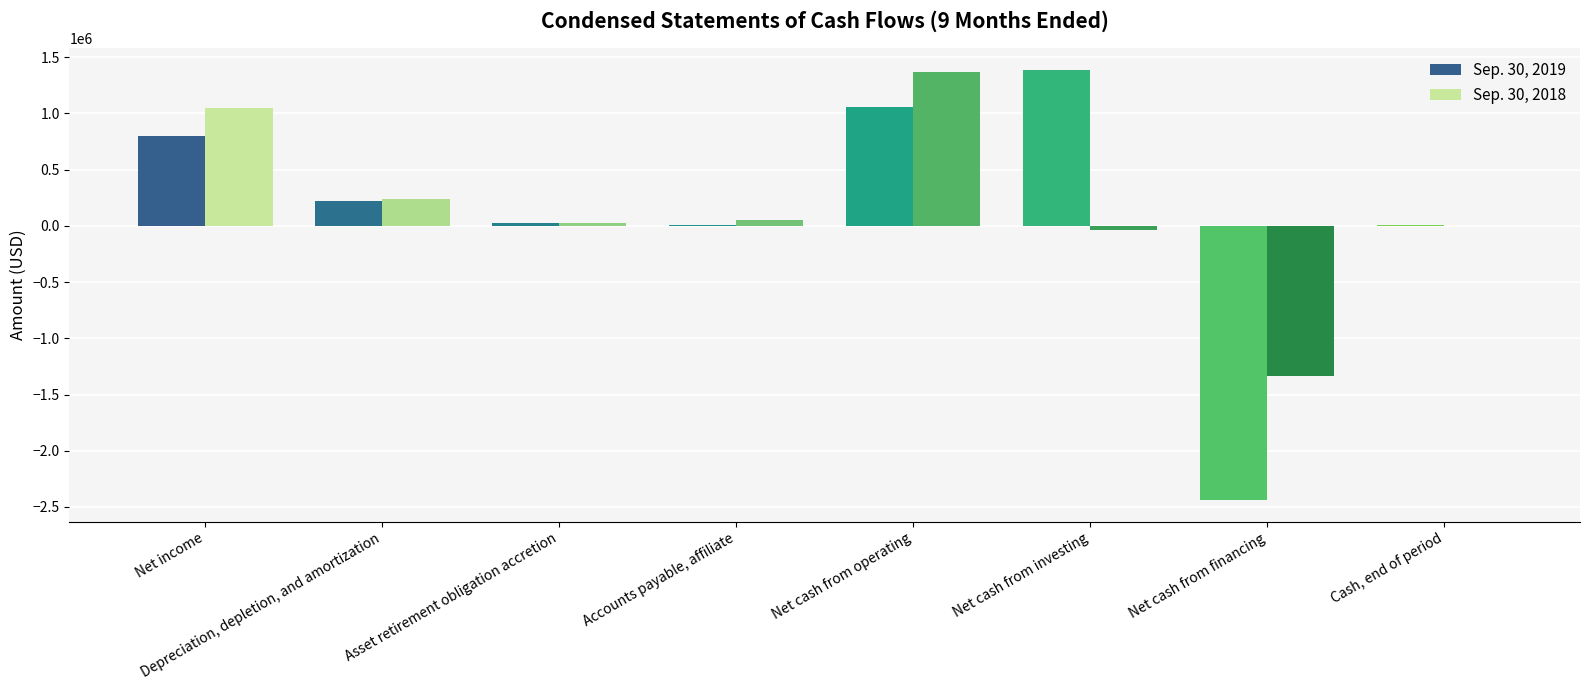

What are all the series names shown in the legend?

Sep. 30, 2019, Sep. 30, 2018